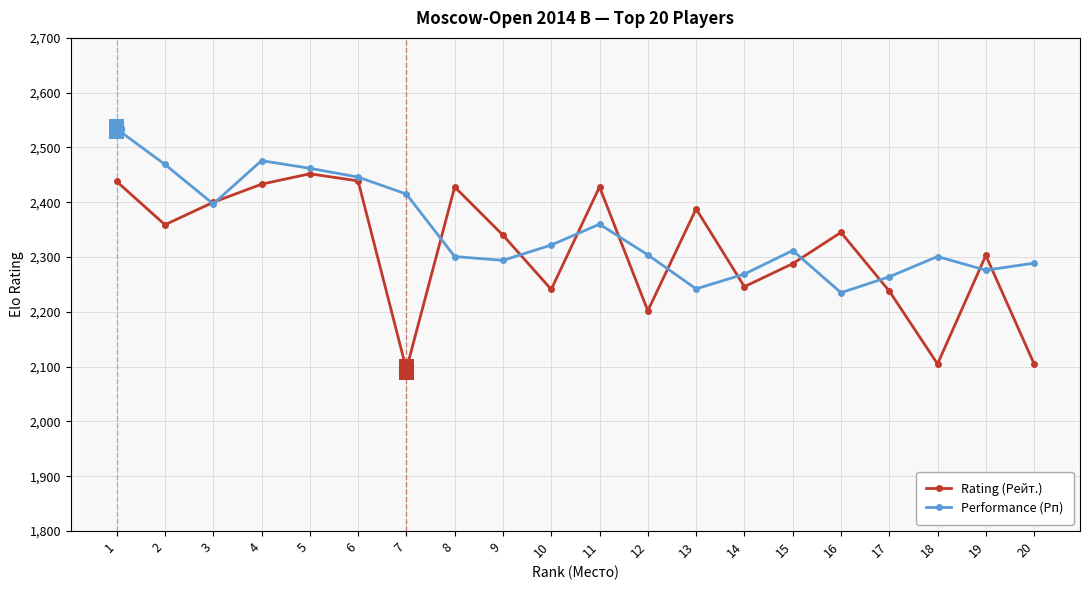

The Performance (Рп) series shows 2446 at 6. True or false?

True